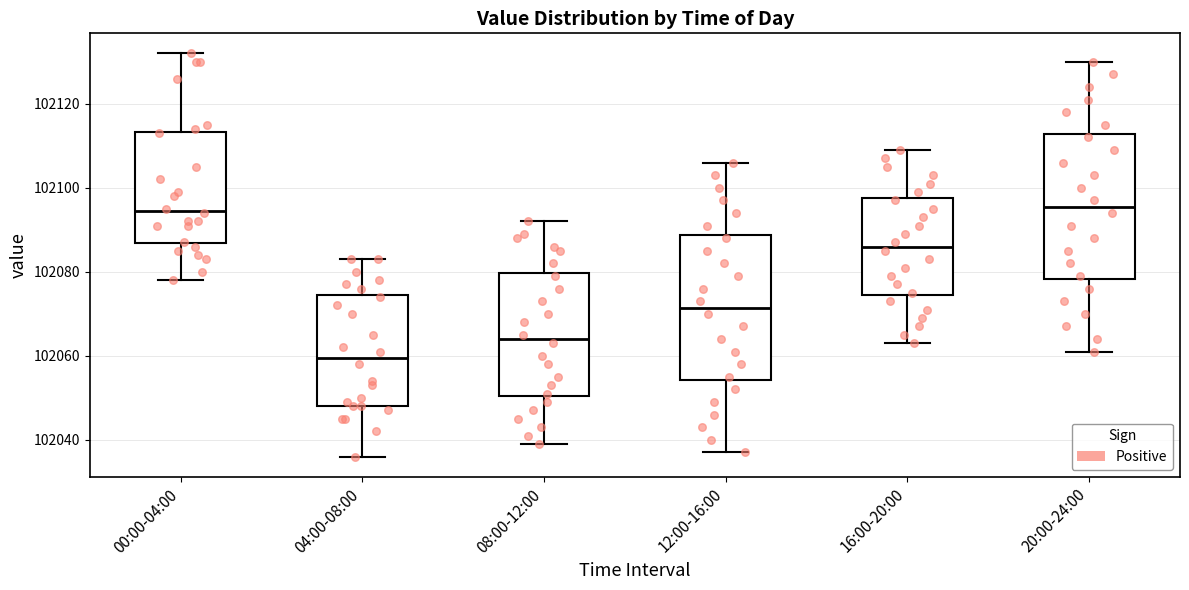

Where is the upper edge of the box for 16:00-20:00 on the y-axis? The values are not printed on the chart, so give them approximately, as read against the axis.

102098